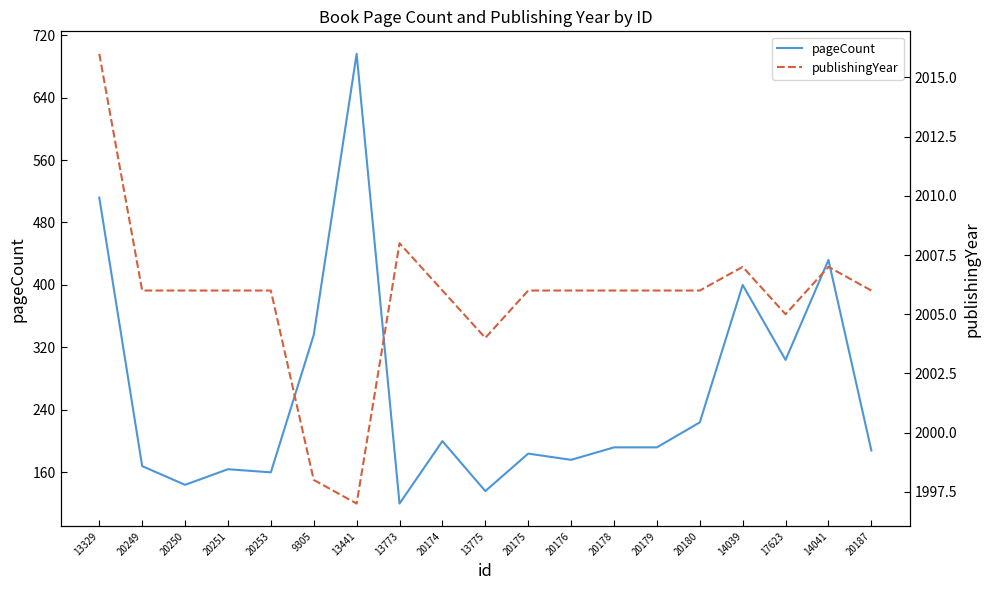

Where does the publishingYear series first go above 2006?

13329